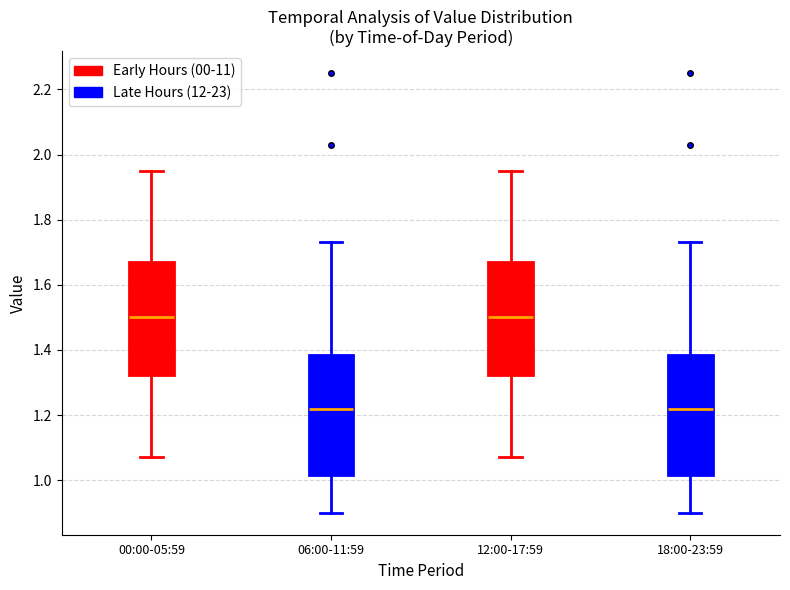

Reading left to right, read every box against the y-axis: the position of its median line, the range the box covers, and the ends of its whiskers. The values are not printed on the chart, so give them approximately, as read against the axis.

00:00-05:59: median 1.50, box 1.32 to 1.68, whiskers 1.08 to 1.96
06:00-11:59: median 1.22, box 1.02 to 1.38, whiskers 0.90 to 1.74
12:00-17:59: median 1.50, box 1.32 to 1.68, whiskers 1.08 to 1.96
18:00-23:59: median 1.22, box 1.02 to 1.38, whiskers 0.90 to 1.74